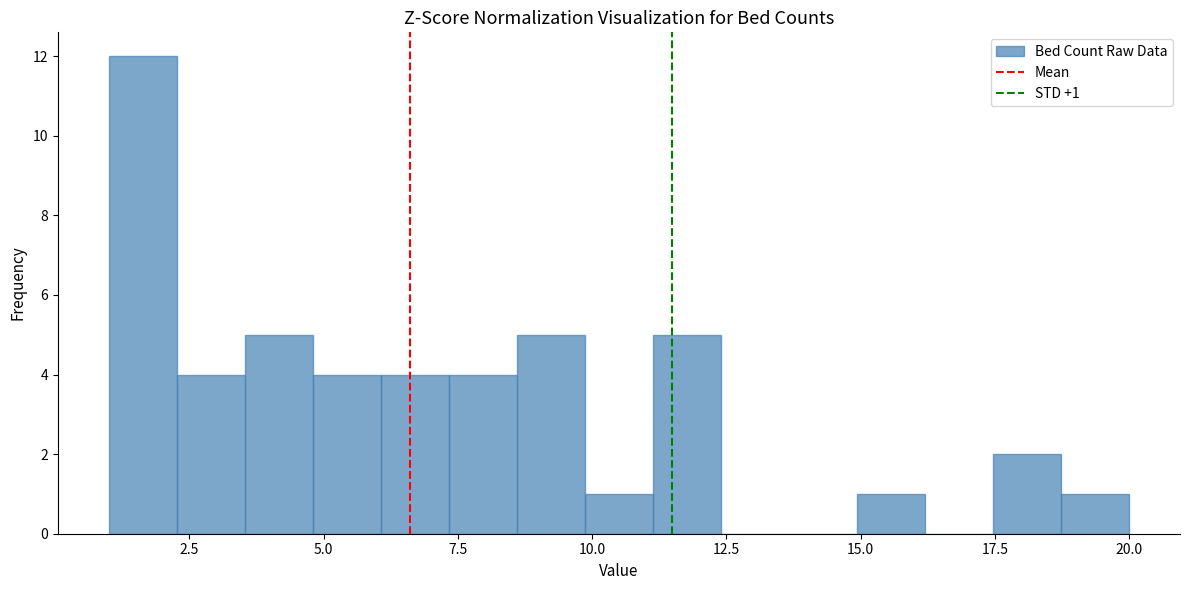

Around what value on the x-axis is the tallest bar? Give the approximate position of its centre, as read against the axis.

1.5